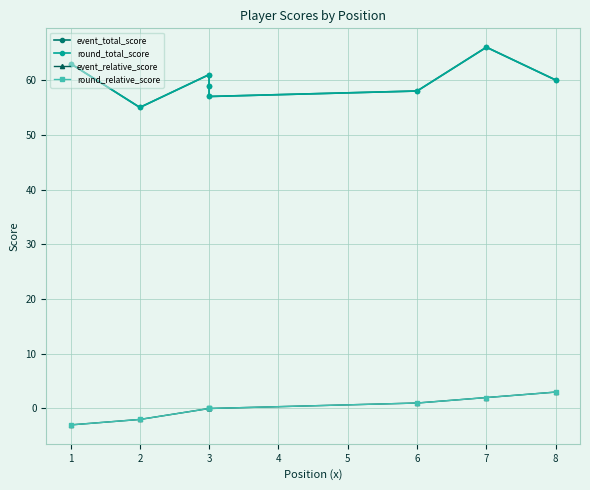

Reading left to right, transcribe all the data shown in this chart.

event_total_score: 63	55	61	59	57	58	66	60
round_total_score: 63	55	61	59	57	58	66	60
event_relative_score: -3	-2	0	0	0	1	2	3
round_relative_score: -3	-2	0	0	0	1	2	3